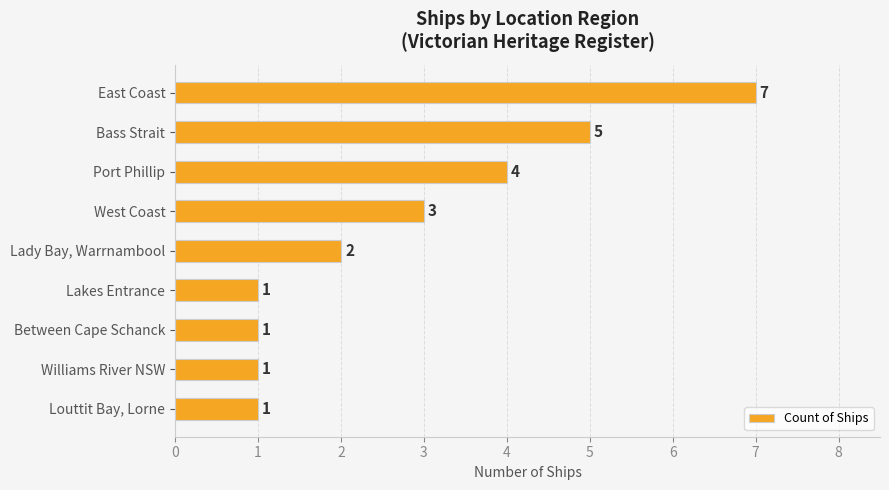

What is the average value?

3